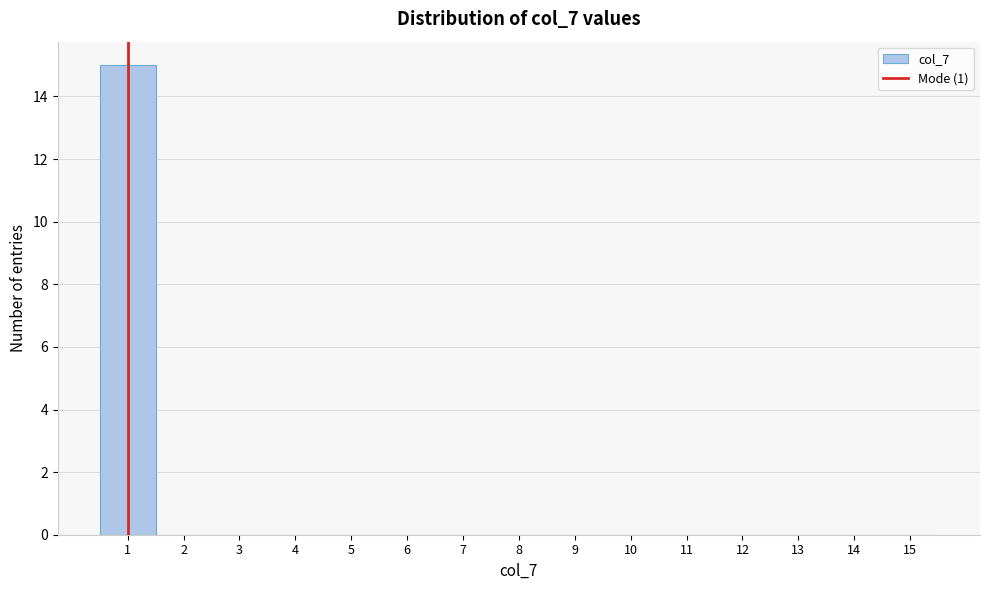

Over which range of the x-axis is the bar tallest?

0.5 to 1.5